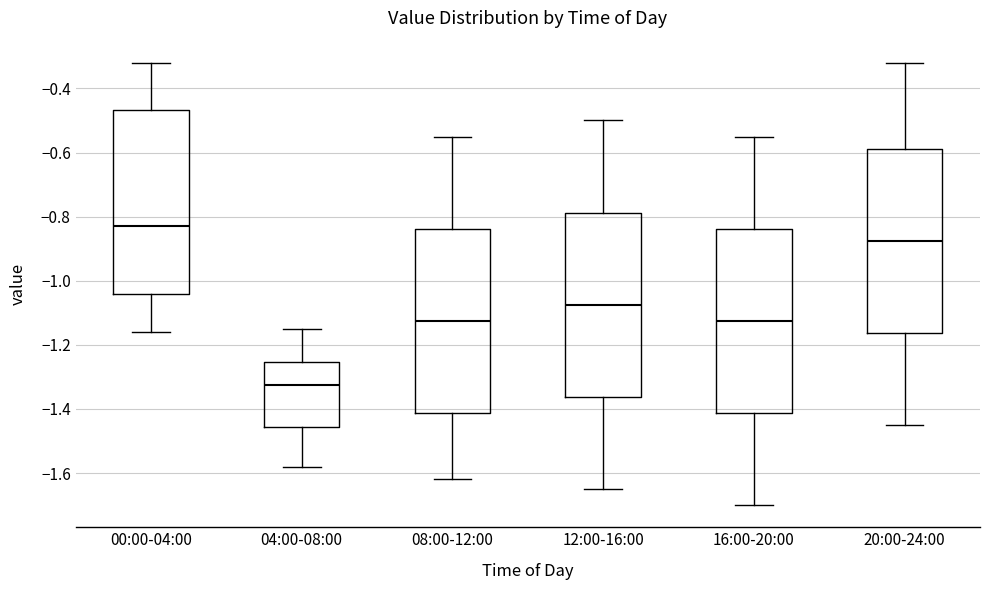

Reading left to right, read every box against the y-axis: the position of its median line, the range the box covers, and the ends of its whiskers. The values are not printed on the chart, so give them approximately, as read against the axis.

00:00-04:00: median -0.82, box -1.04 to -0.46, whiskers -1.16 to -0.32
04:00-08:00: median -1.32, box -1.46 to -1.26, whiskers -1.58 to -1.14
08:00-12:00: median -1.12, box -1.42 to -0.84, whiskers -1.62 to -0.54
12:00-16:00: median -1.08, box -1.36 to -0.78, whiskers -1.64 to -0.50
16:00-20:00: median -1.12, box -1.42 to -0.84, whiskers -1.70 to -0.54
20:00-24:00: median -0.88, box -1.16 to -0.58, whiskers -1.44 to -0.32